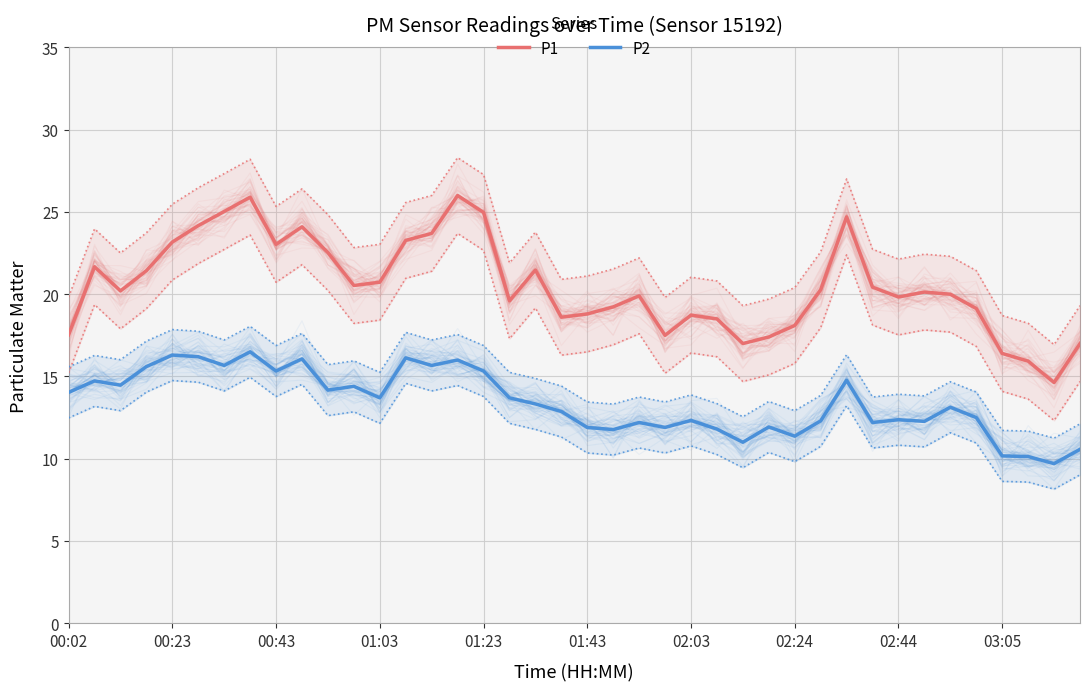

What is the lowest value of the P2 series?

9.7